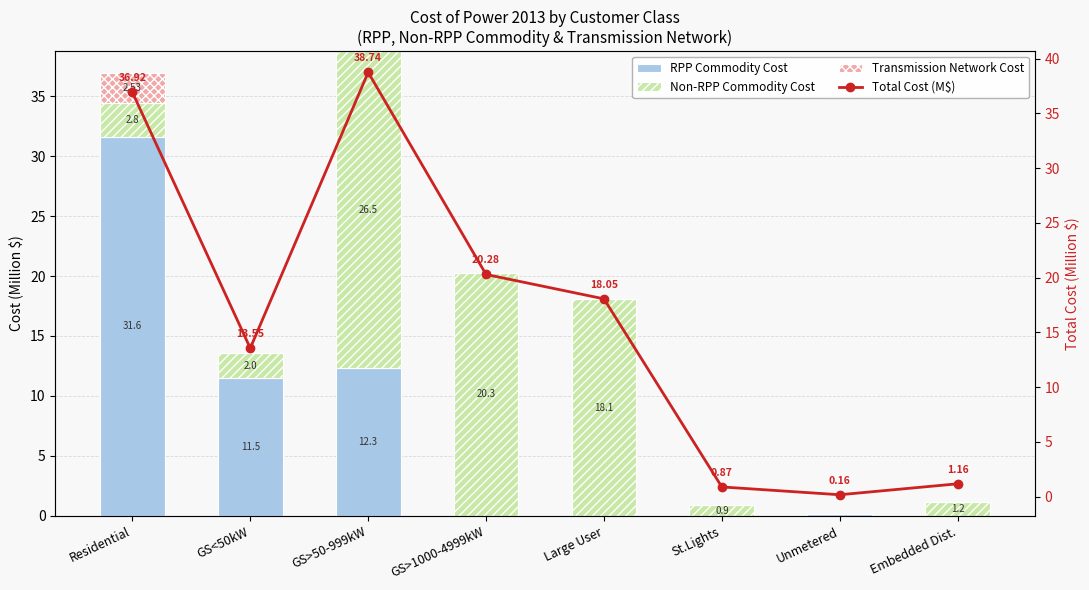

Which has a higher value, Large User or GS>50-999kW?

GS>50-999kW